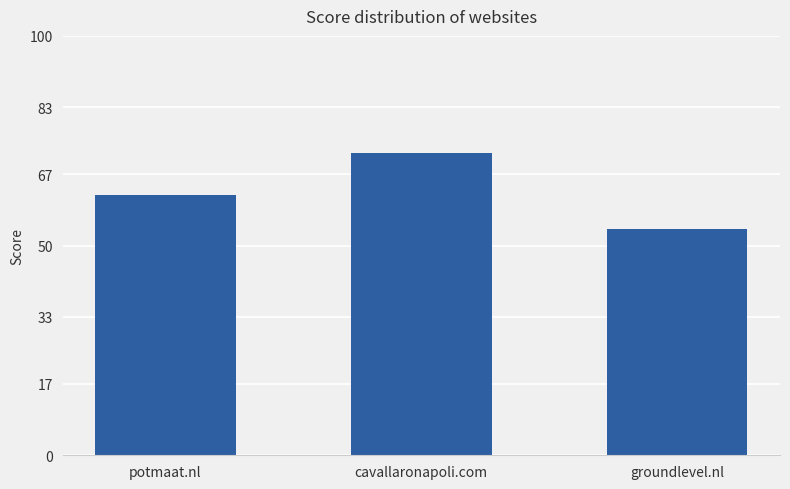

What value does the data have at cavallaronapoli.com?

72